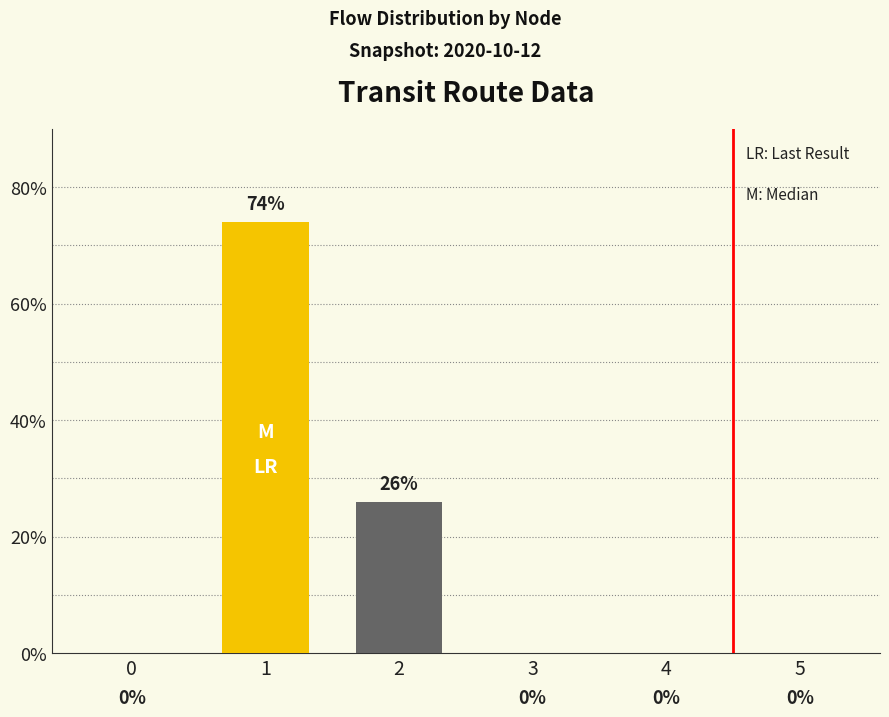

Is it true that the value at 4 is 48?

False